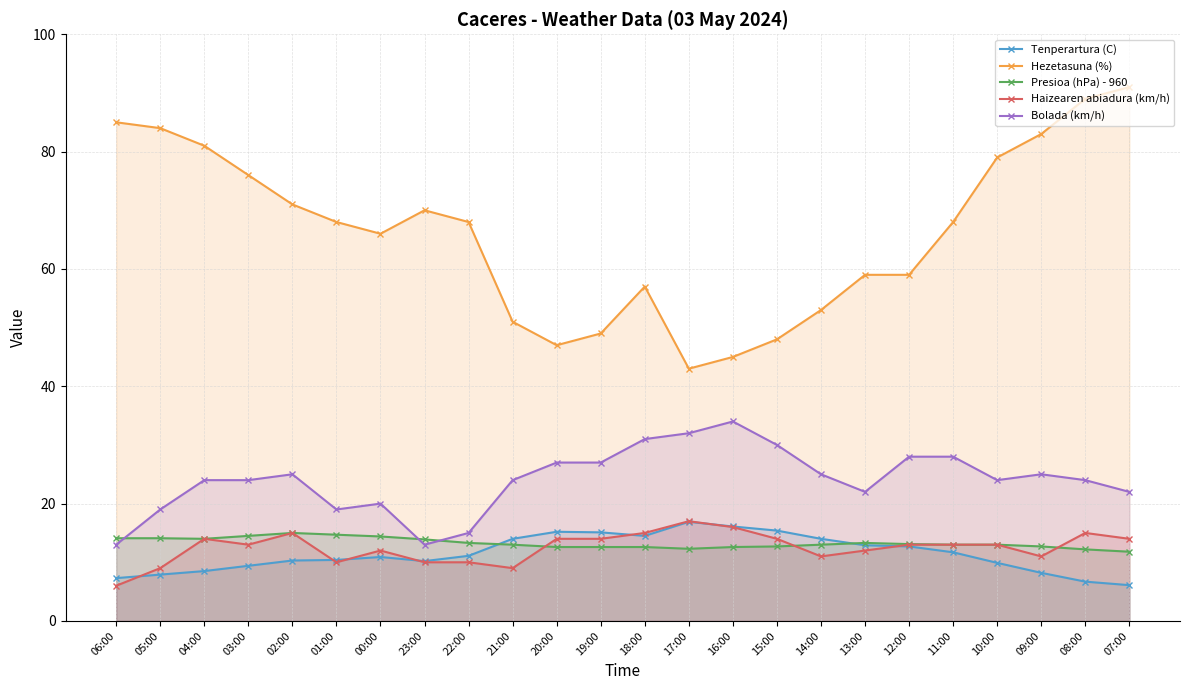

Rank the categories by Tenperartura (C) value from lowest to highest.

07:00, 08:00, 06:00, 05:00, 09:00, 04:00, 03:00, 10:00, 23:00, 02:00, 01:00, 00:00, 22:00, 11:00, 12:00, 13:00, 21:00, 14:00, 18:00, 19:00, 20:00, 15:00, 16:00, 17:00